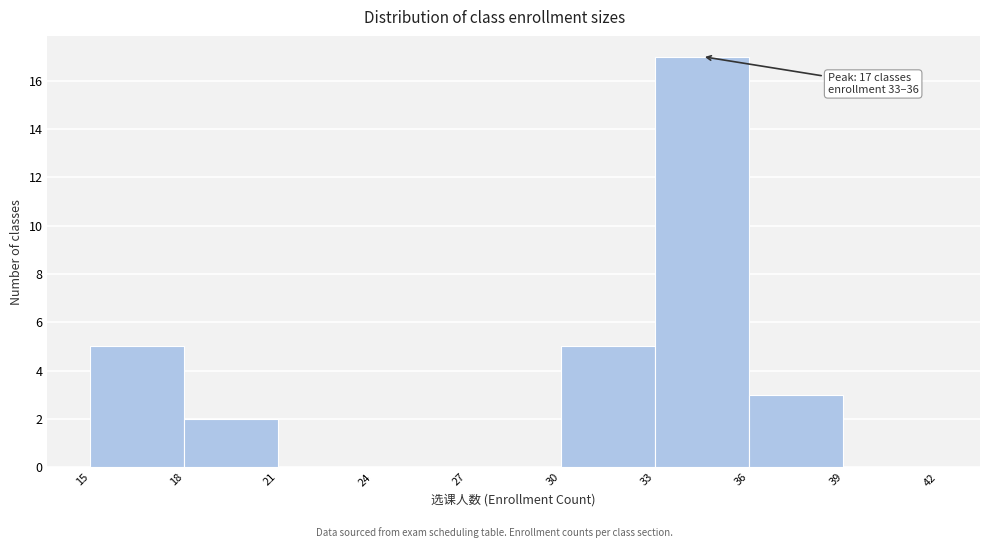

Over which range of the x-axis is the bar tallest?

33 to 36